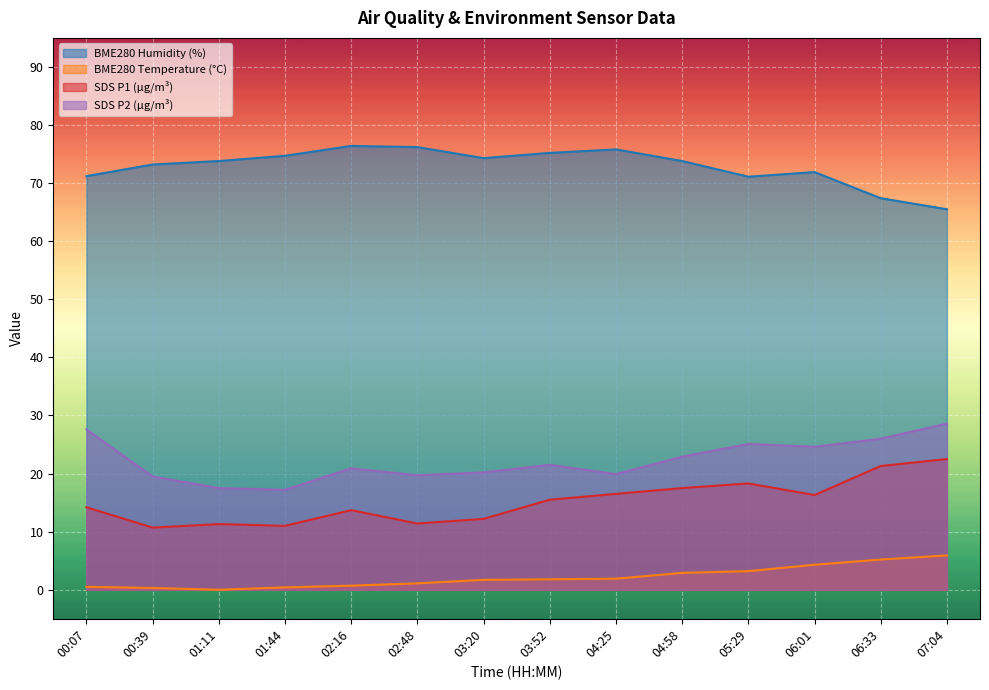

True or false: BME280_humidity and BME280_temperature cross at least once.

False